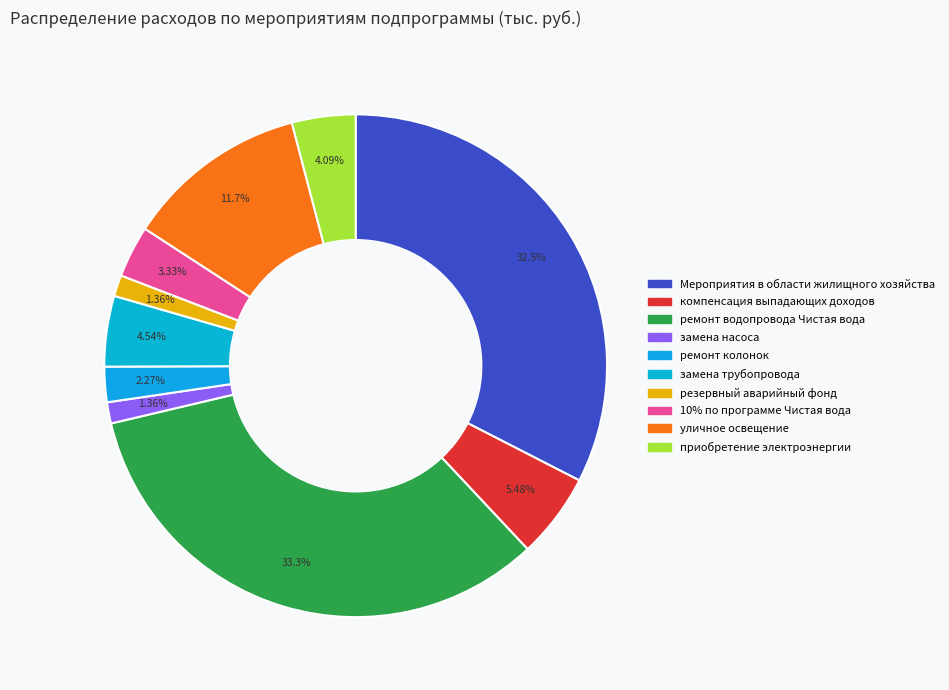

Which has a higher value, приобретение электроэнергии or замена насоса?

приобретение электроэнергии